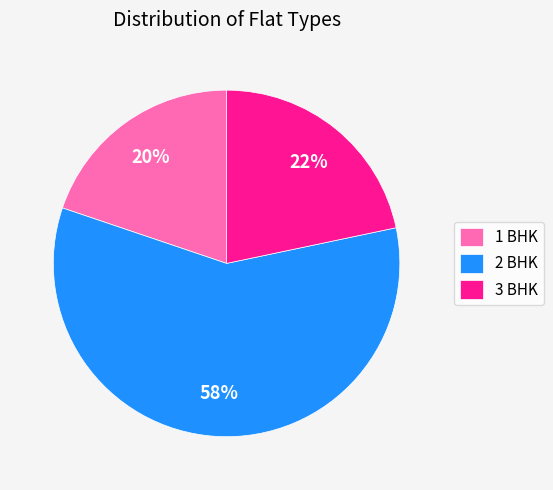

Is there a majority slice in this chart?

Yes